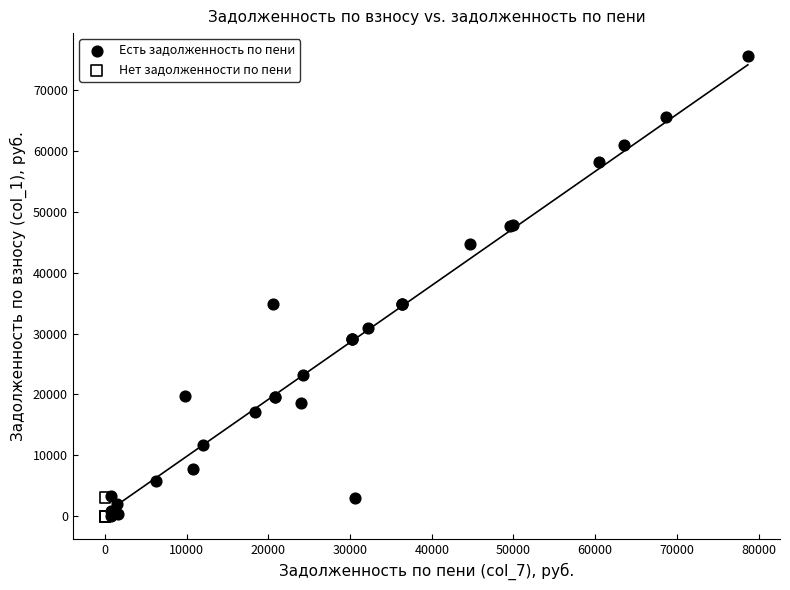

Which series has the largest Y range (max minus min)?

Есть задолженность по пени